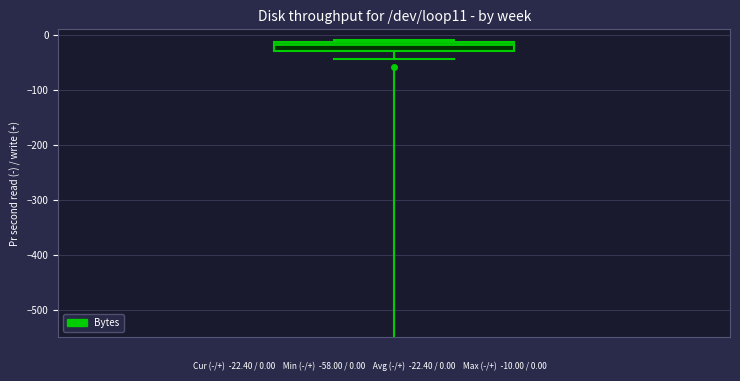

Where does the median line of the box sit on the y-axis? The values are not printed on the chart, so give them approximately, as read against the axis.

-20